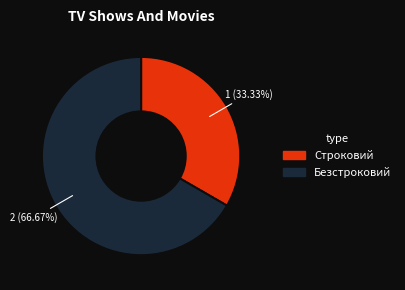

What is the largest slice in the pie chart?

Безстроковий